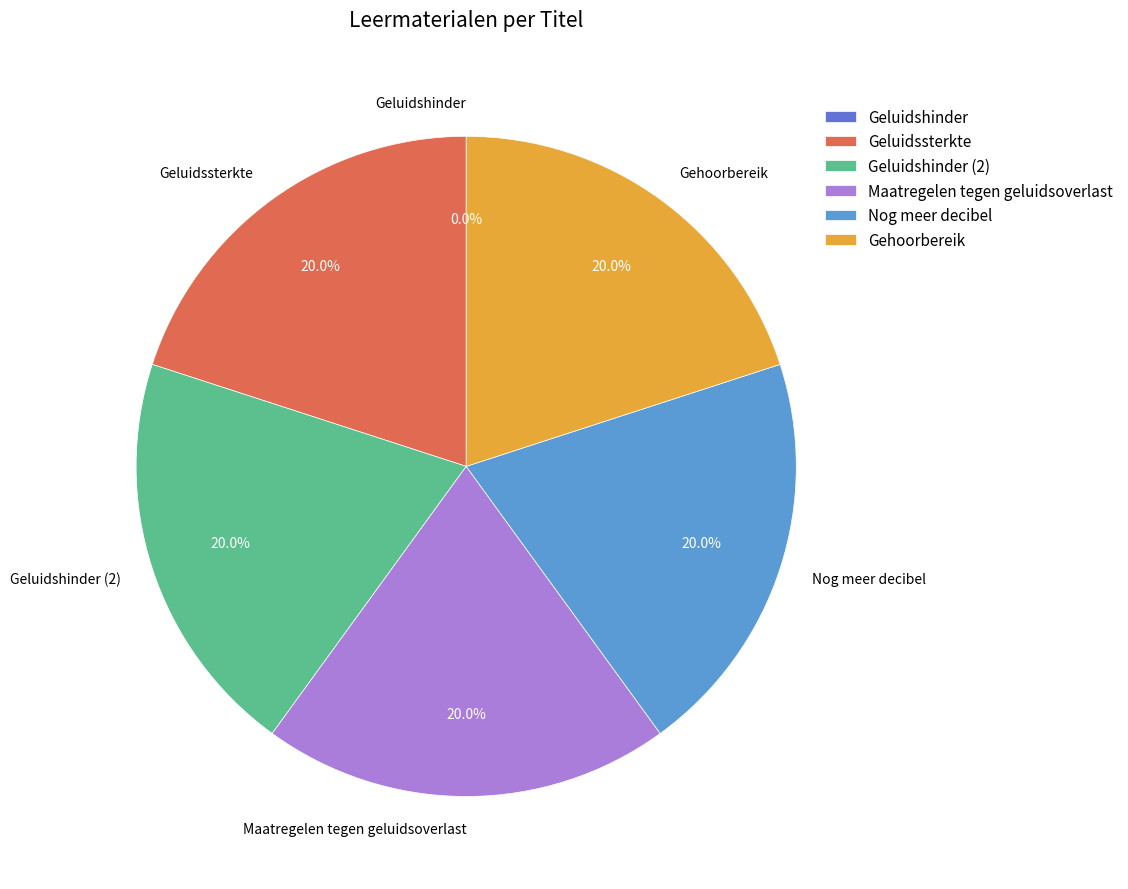

What percentage is NOT represented by Nog meer decibel?

80.0%